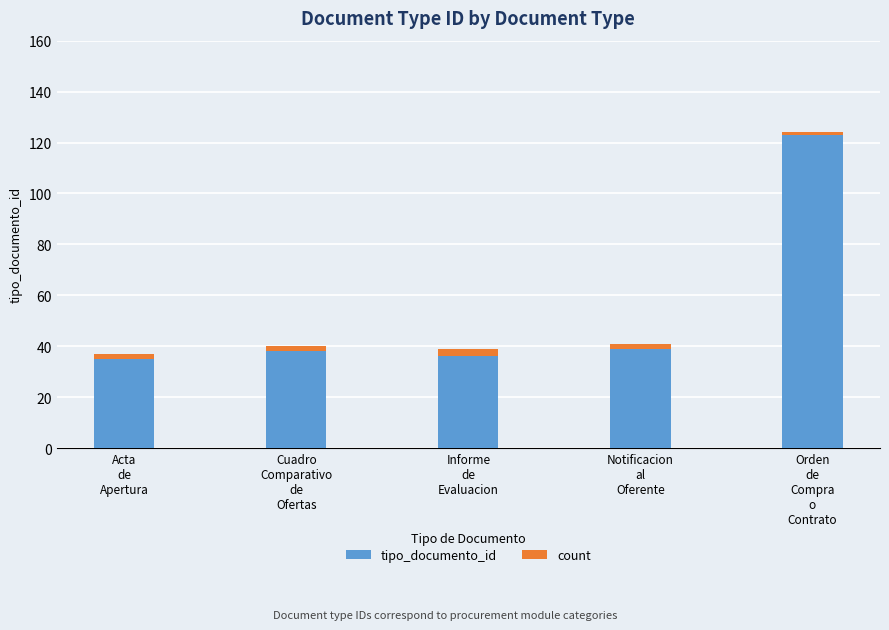

What is the approximate value of tipo_documento_id at Acta
de
Apertura, to the nearest 10?

40